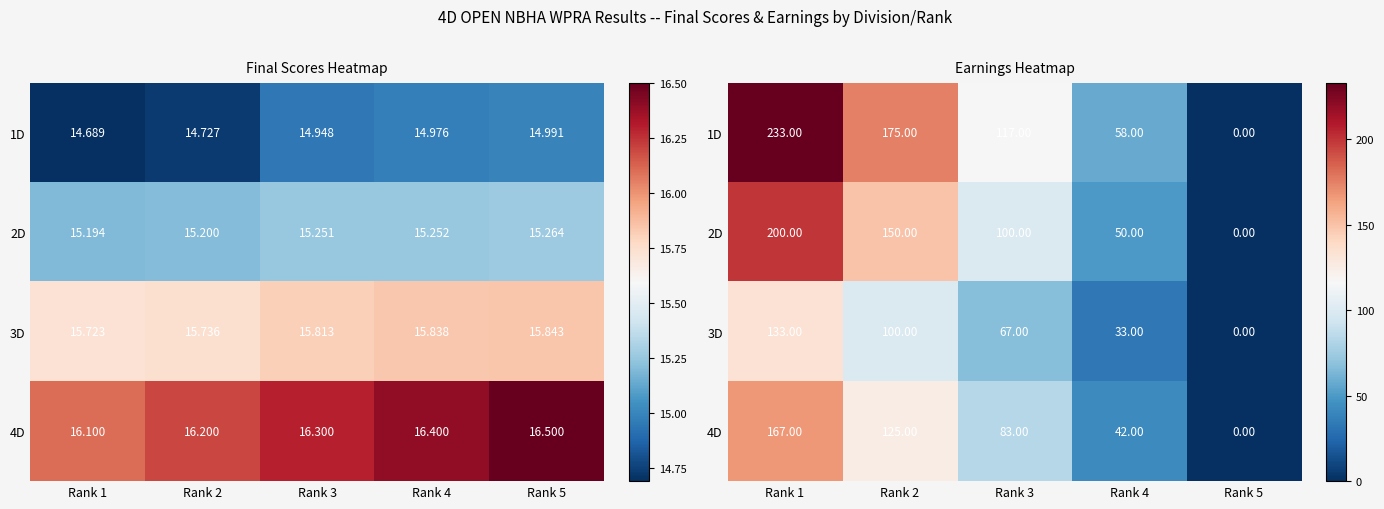

True or false: 2D has a value of 0 at Rank 5.

True